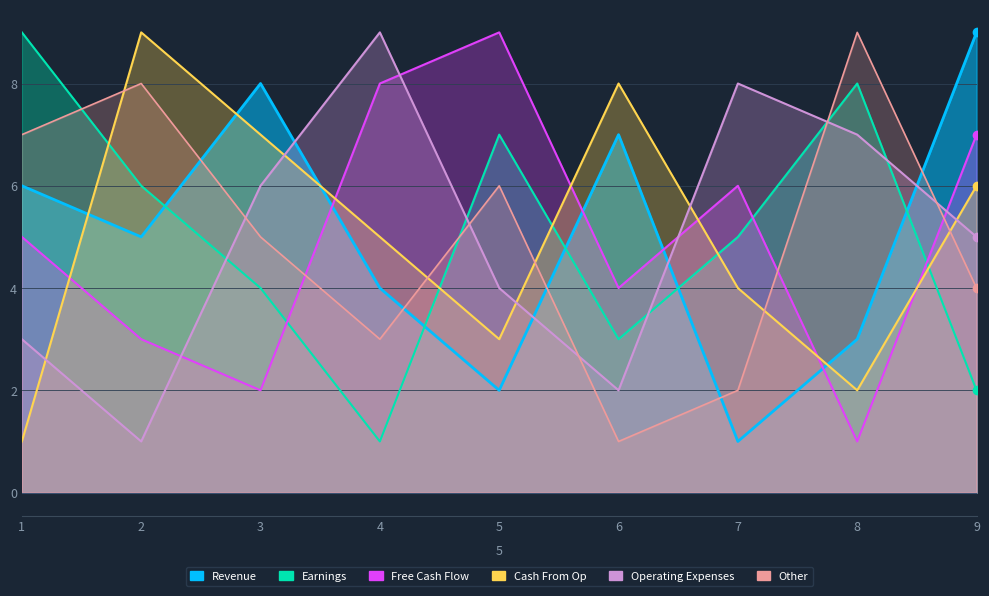

How many values in the col_4 series exceed 5?

4